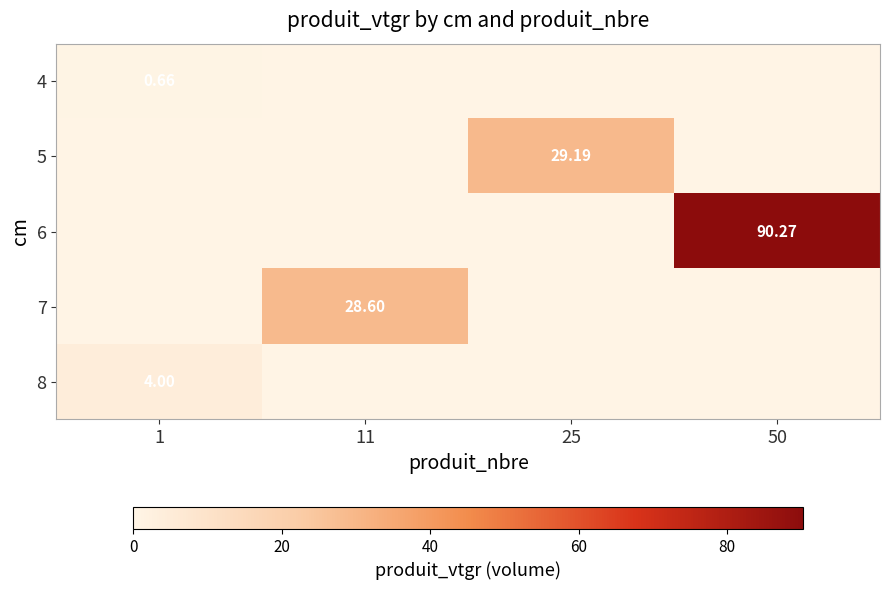

What value does the 8 series have at 1?

4.0